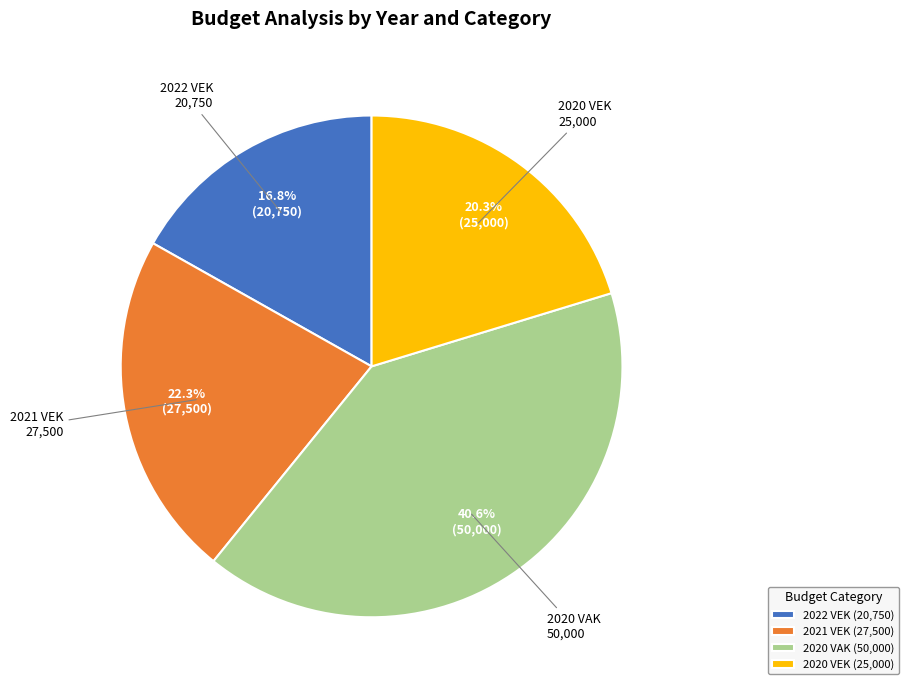

The 2020 VEK slice represents 9% of the pie. True or false?

False